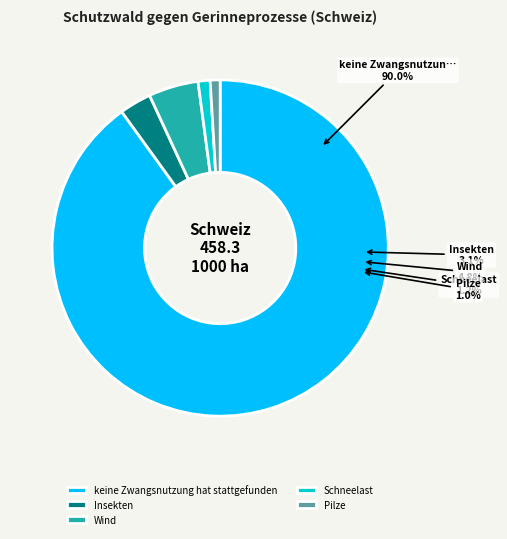

To the nearest percent, what percentage of the pie is Schneelast?

1%